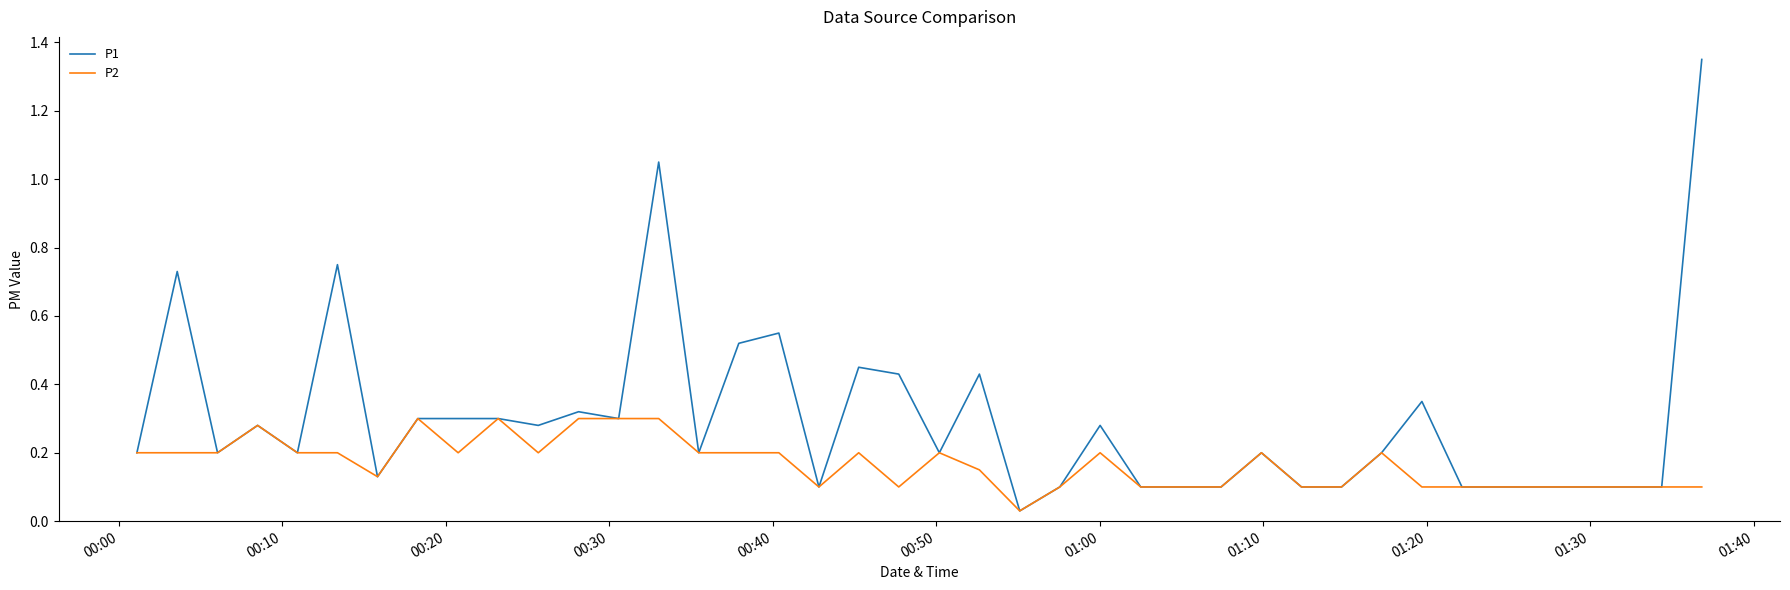

Which series has the widest spread of values?

P1